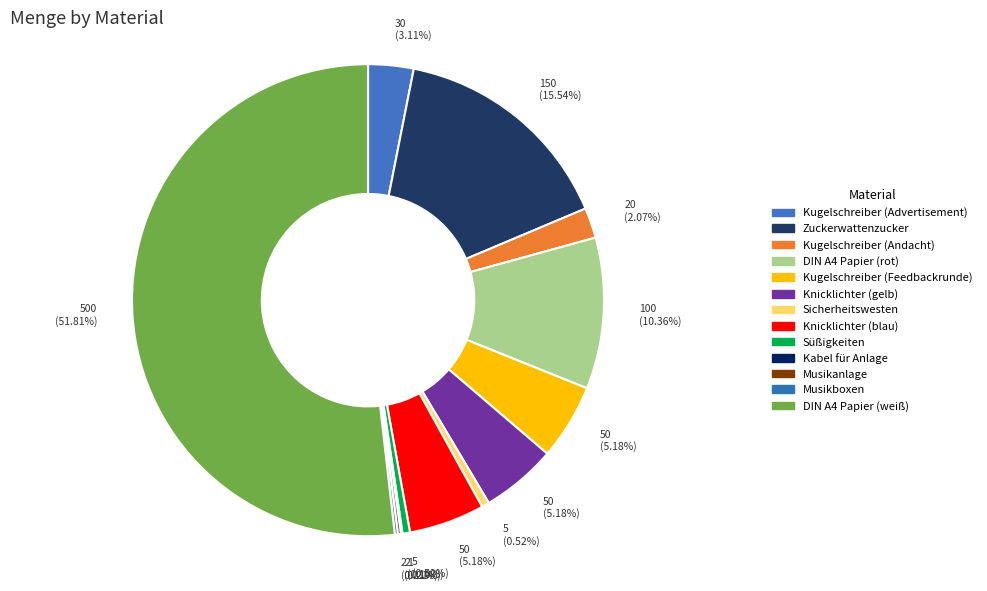

What is the majority slice?

DIN A4 Papier (weiß)